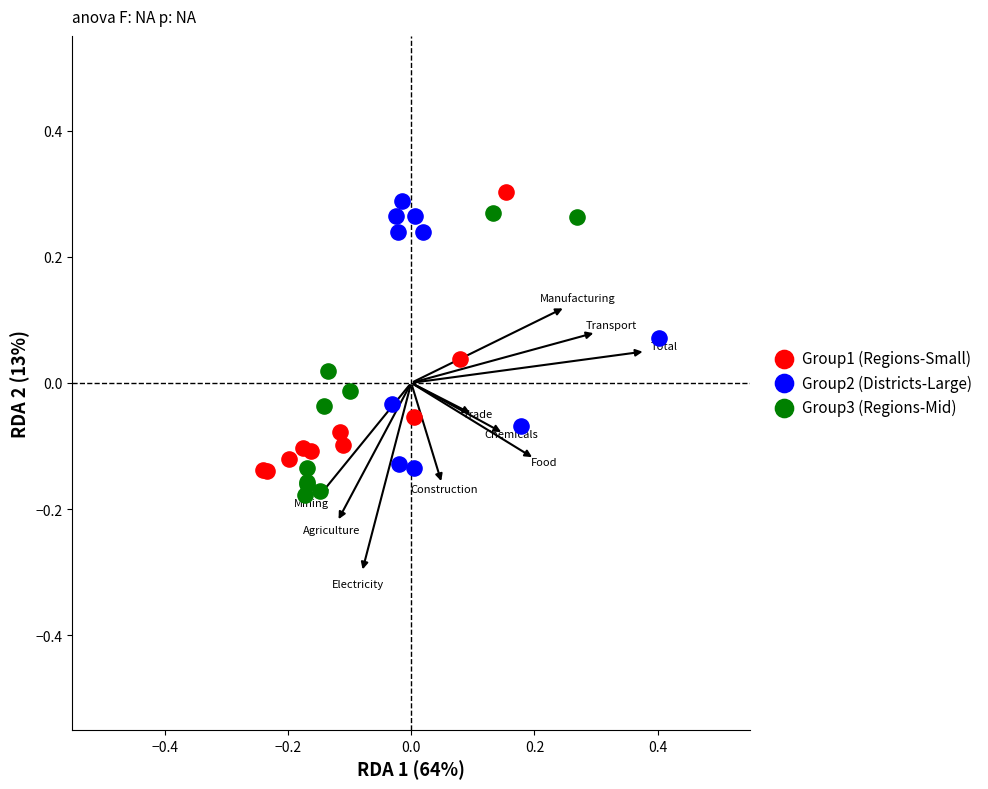

What are all the series names shown in the legend?

Group1 (Regions-Small), Group2 (Districts-Large), Group3 (Regions-Mid)